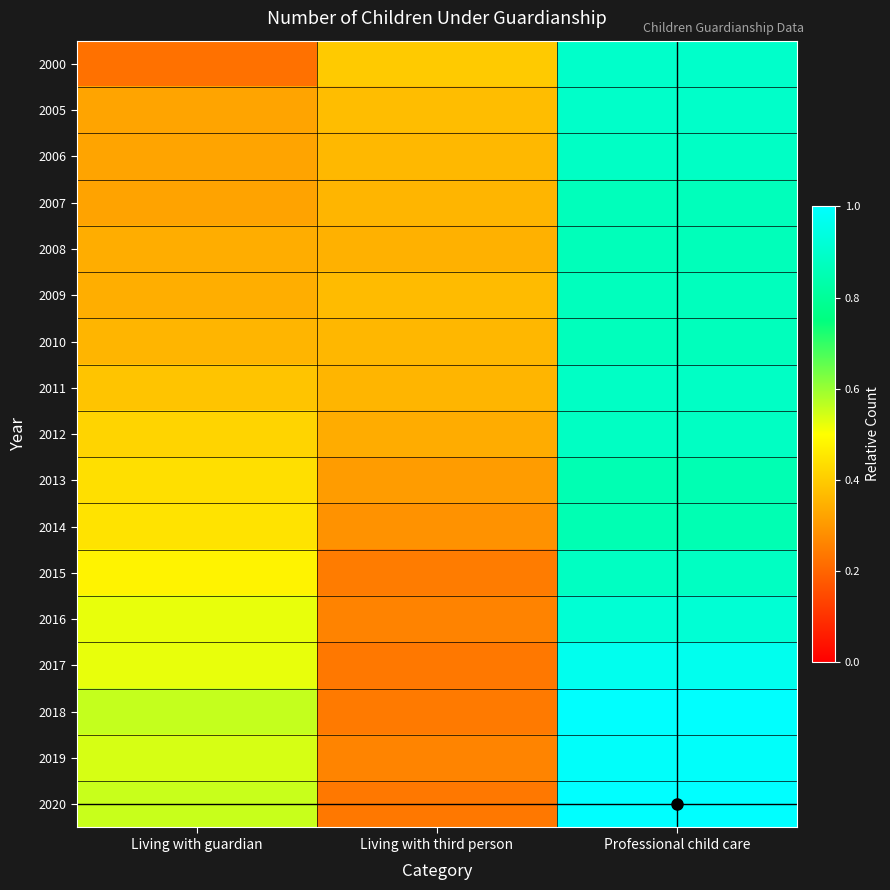

How many categories are shown in the chart?

3